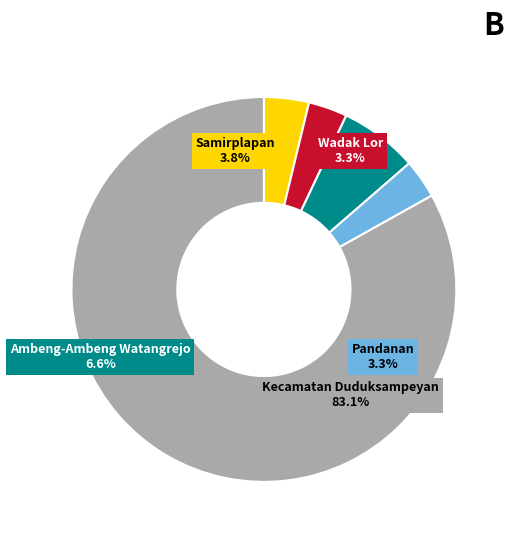

Approximately how many times larger is the value at Kecamatan Duduksampeyan compared to Wadak Lor?

25.4